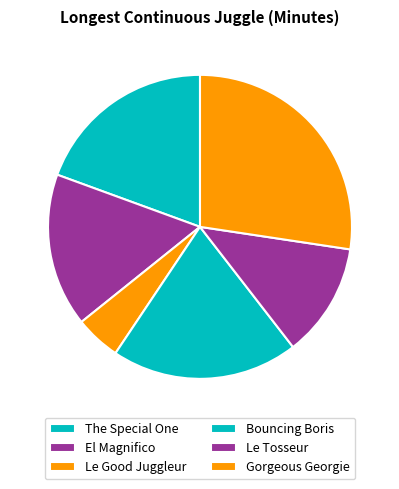

To the nearest percent, what percentage of the pie is The Special One?

19%